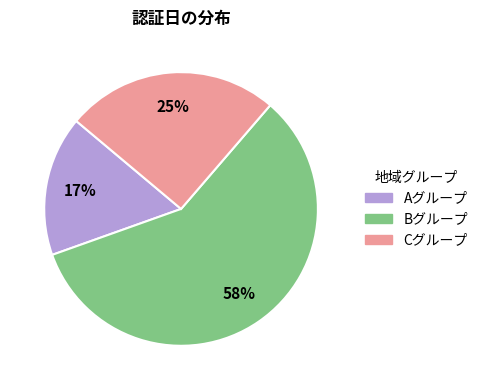

Between Cグループ and Aグループ, which is larger?

Cグループ